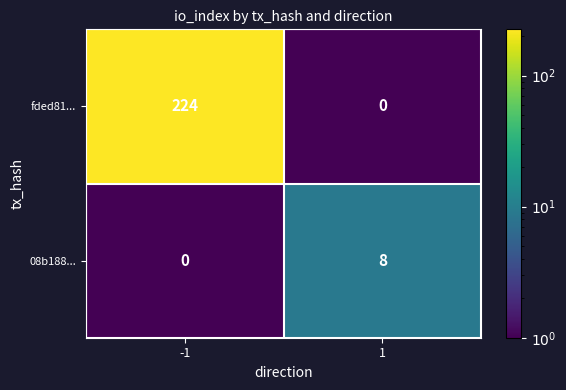

List the series in order of their peak value, highest first.

fded81..., 08b188...